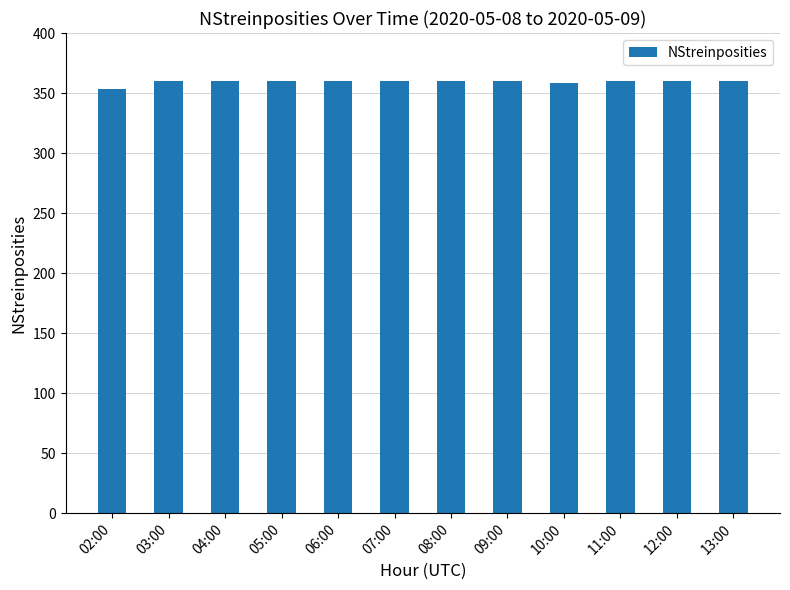

Count the number of categories in the chart.

12